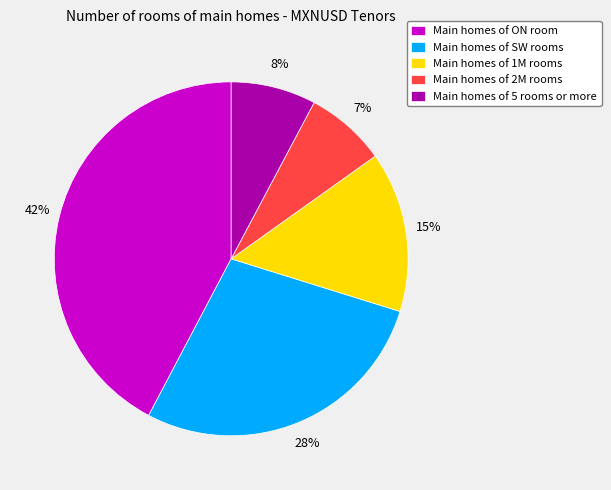

To the nearest percent, what percentage of the pie is Main homes of ON room?

42%